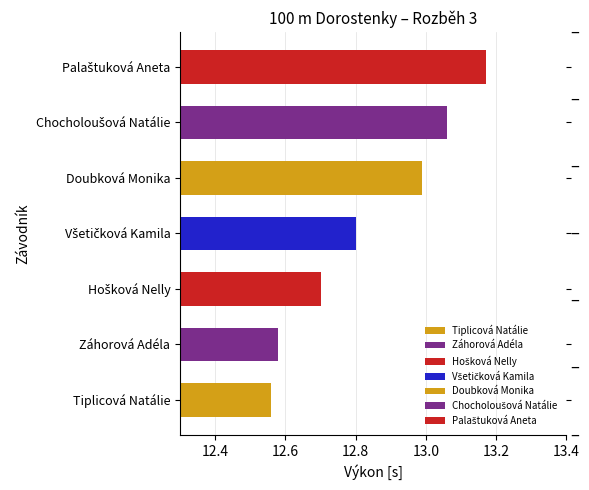

True or false: the data shows 19.5 at Záhorová Adéla.

False